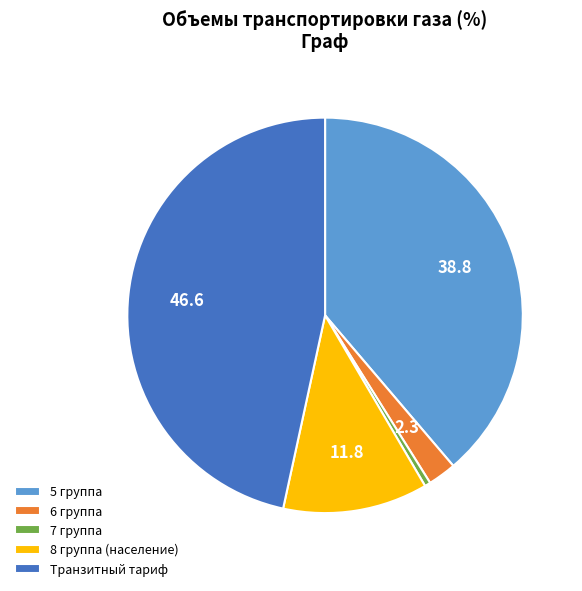

The 5 группа slice represents 39% of the pie. True or false?

True